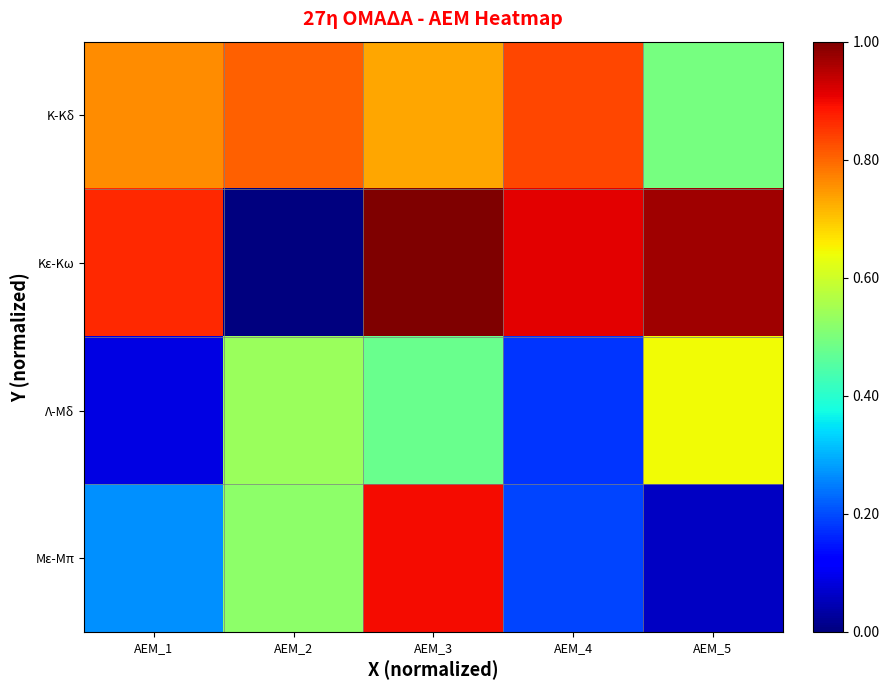

Which series changed the most between ΑΕΜ_1 and ΑΕΜ_3?

Με-Μπ